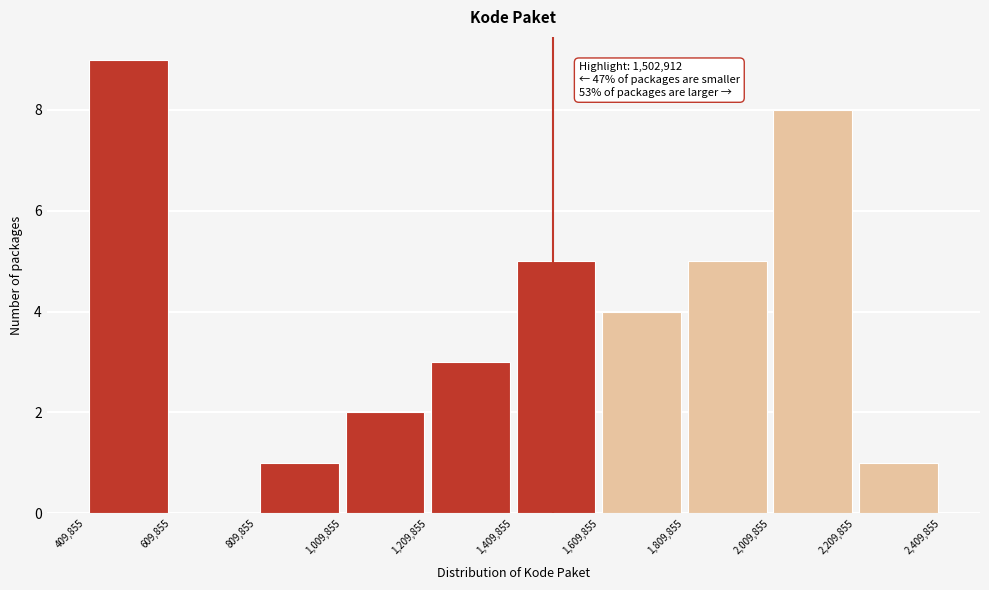

Which range on the x-axis has the tallest bar?

409,855 to 609,855